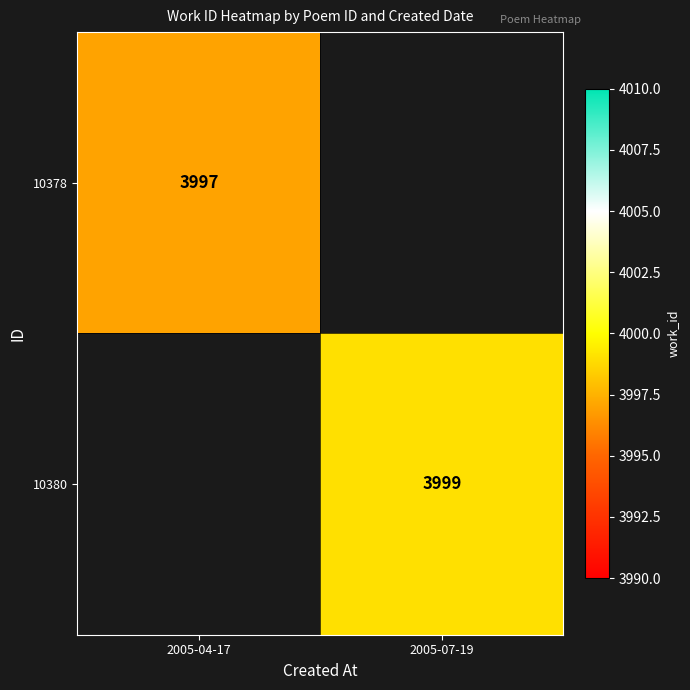

At how many categories does at least one series exceed 3997?

1